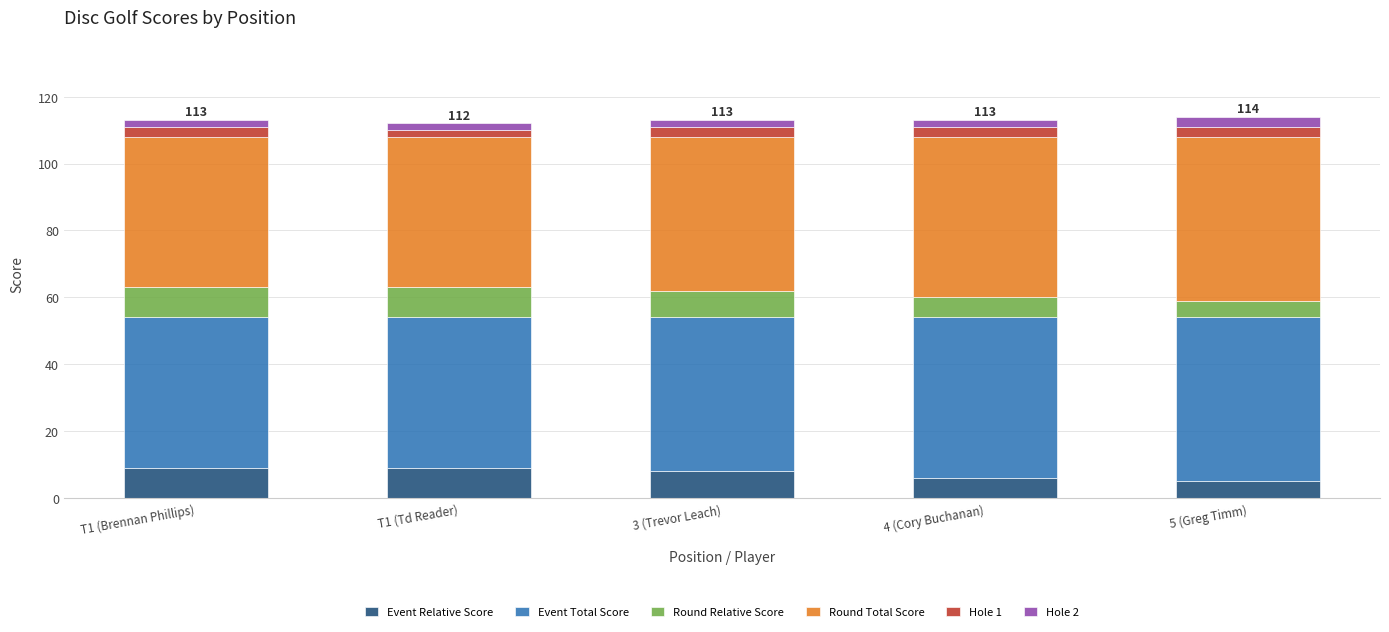

What are all the series names shown in the legend?

Event Relative Score, Event Total Score, Round Relative Score, Round Total Score, Hole 1, Hole 2